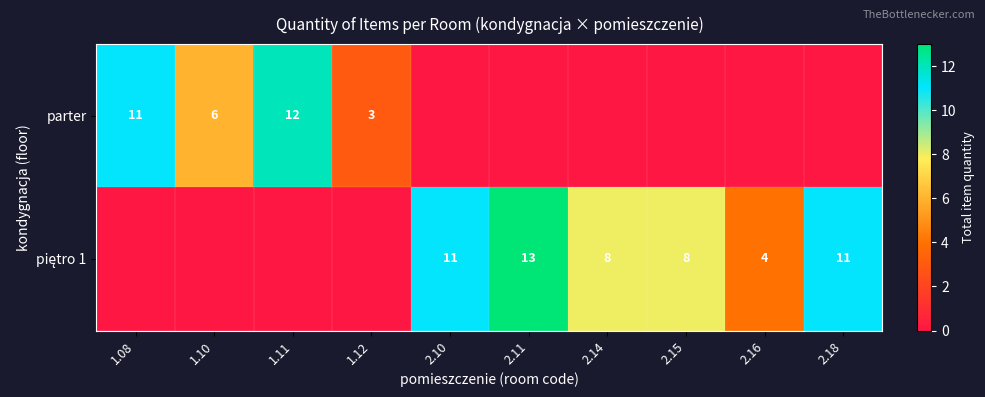

The parter series shows 11 at 1.08. True or false?

True